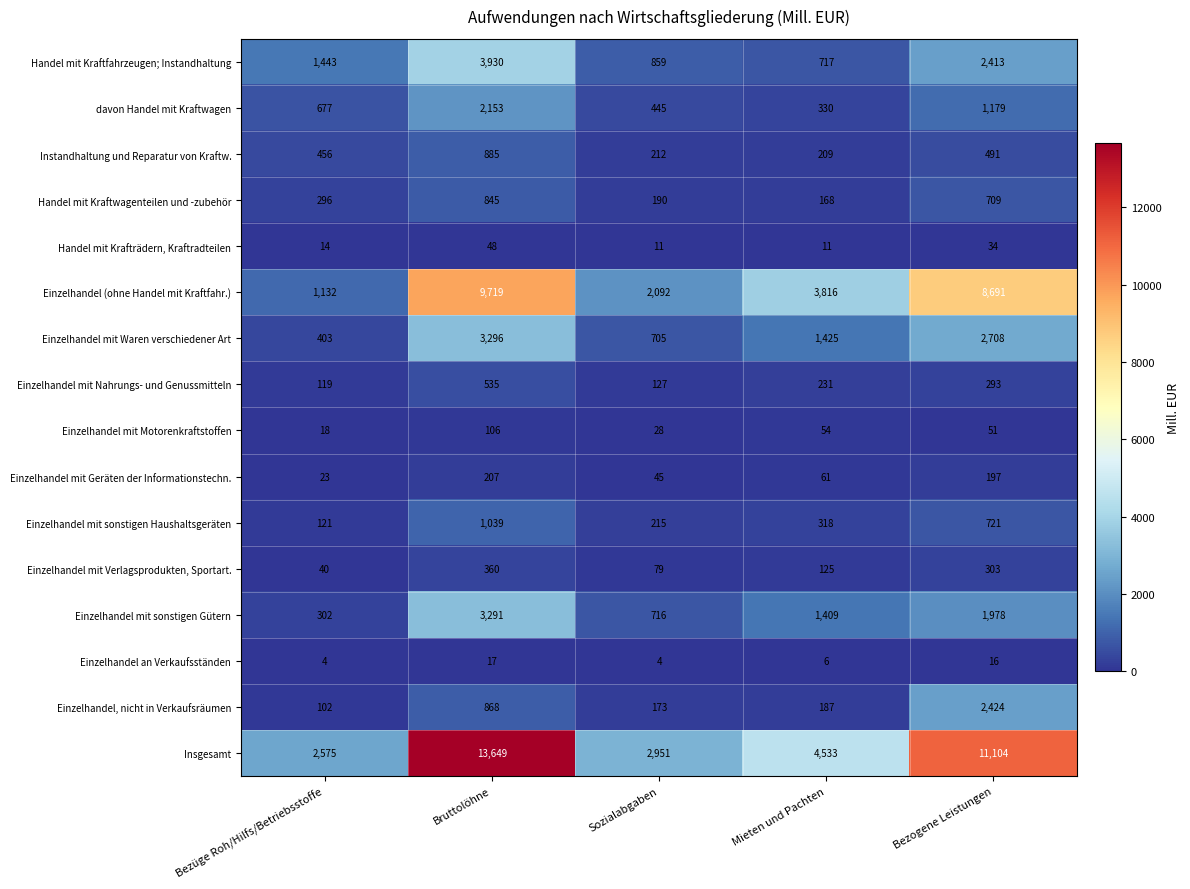

How many distinct data groups are displayed?

16